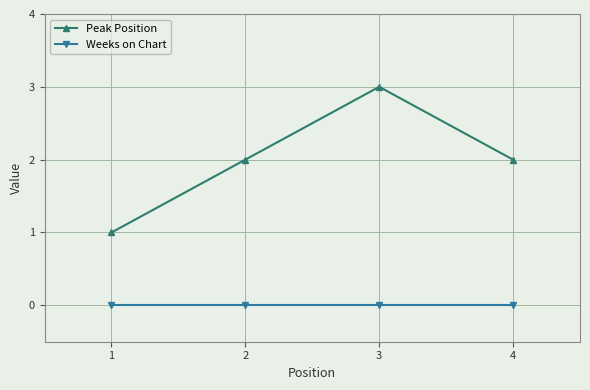

At 2, list the series in order from smallest to largest.

Weeks on Chart, Peak Position